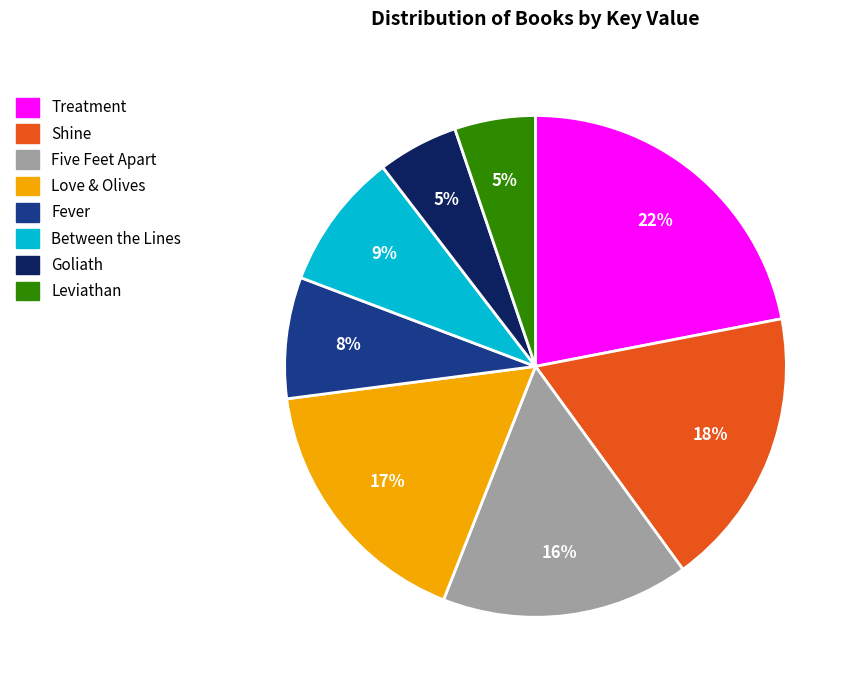

Do Leviathan and Goliath together represent more than half of the pie?

No